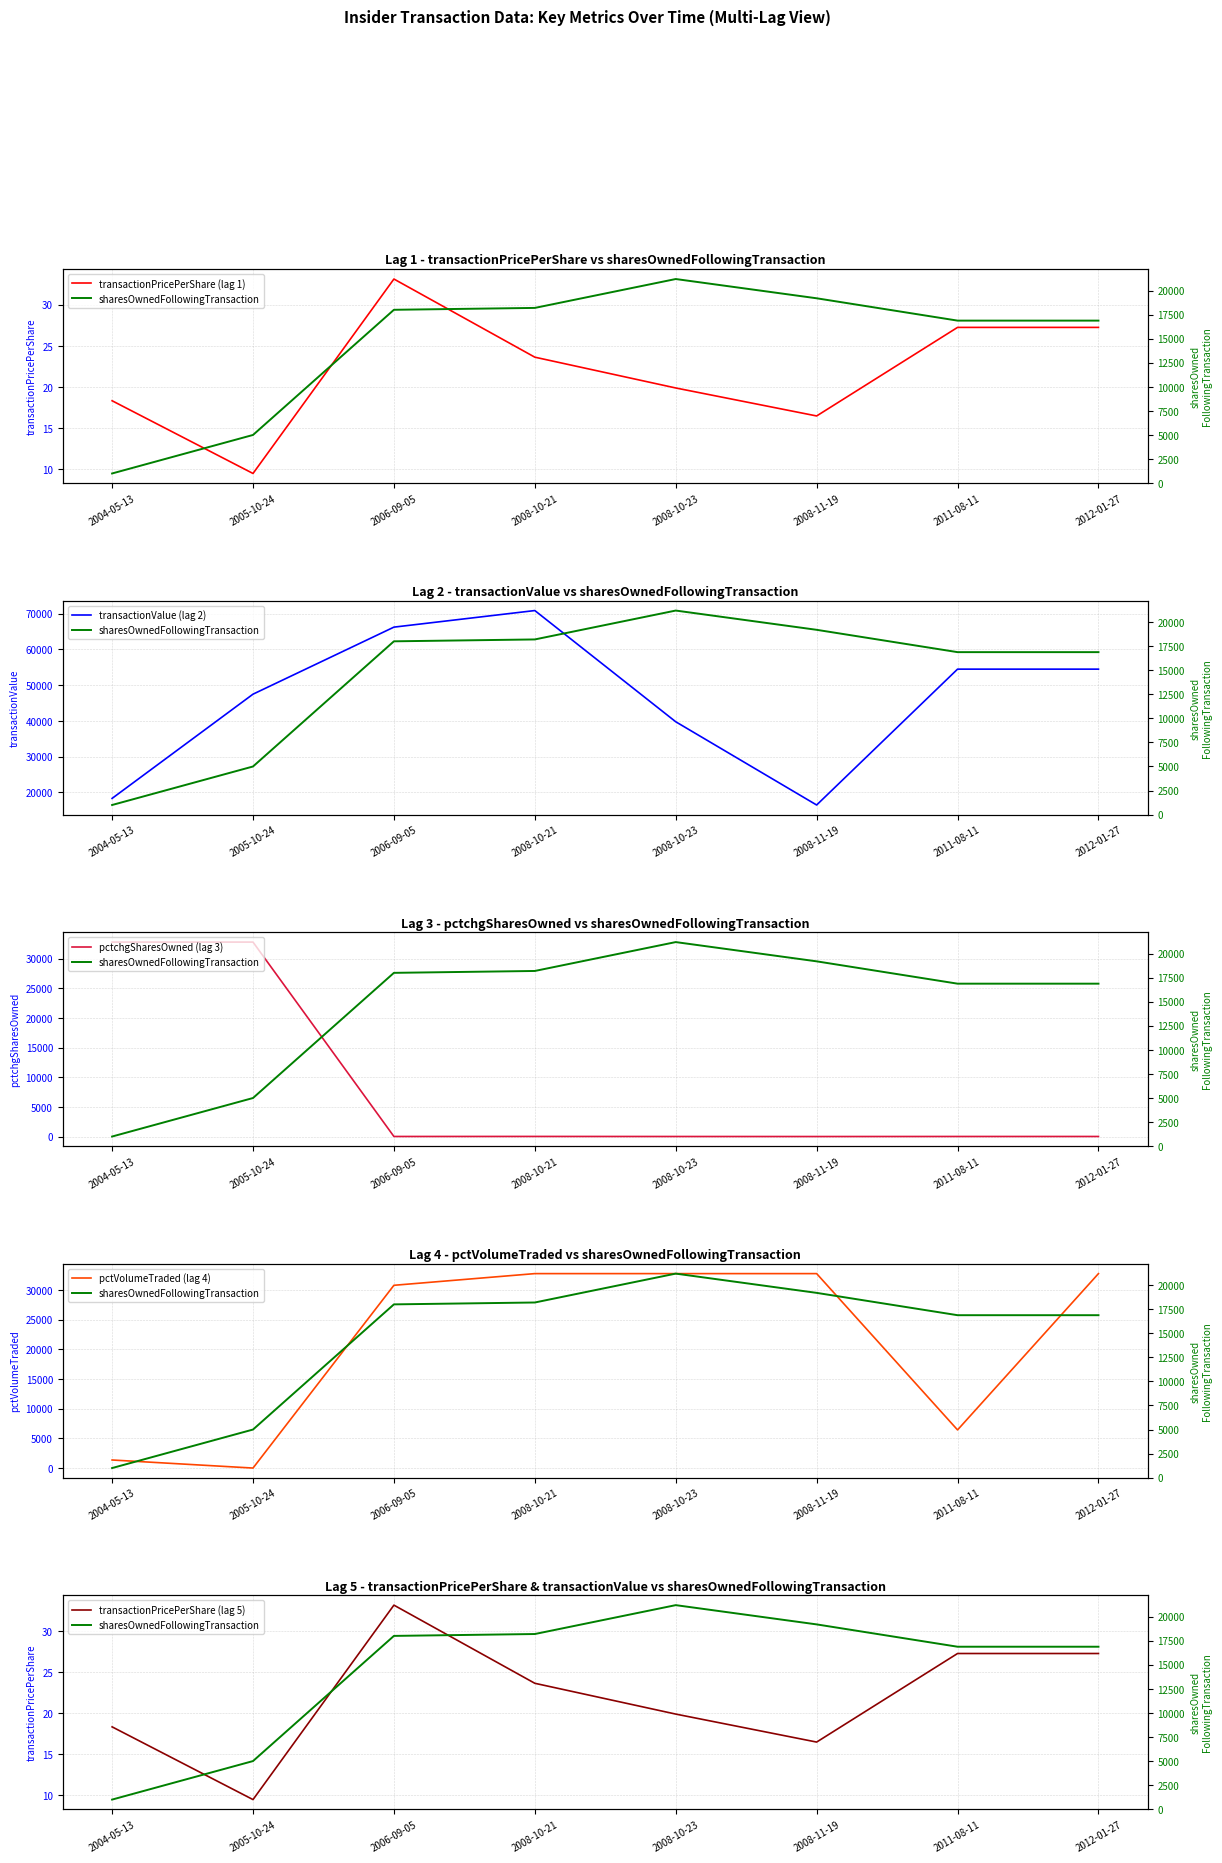

At how many categories does at least one series exceed 38661?

6